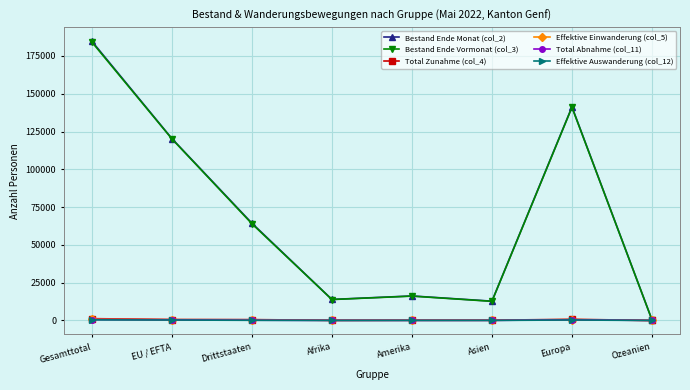

Which category has the lowest value in the Bestand Ende Monat (col_2) series?

Ozeanien